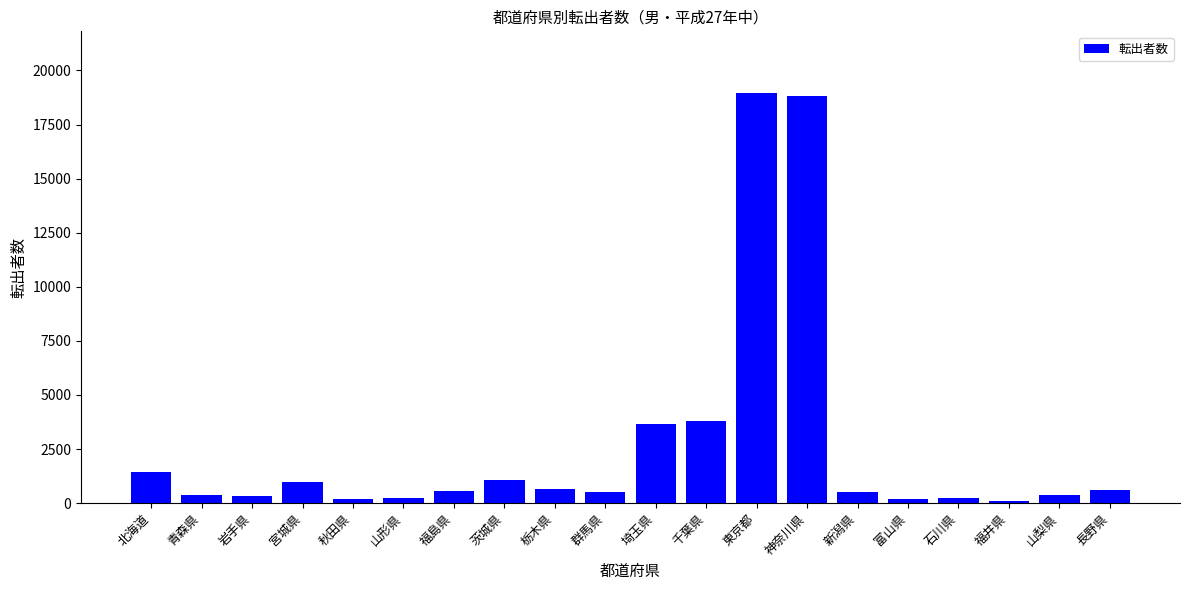

True or false: the data shows 539 at 群馬県.

True